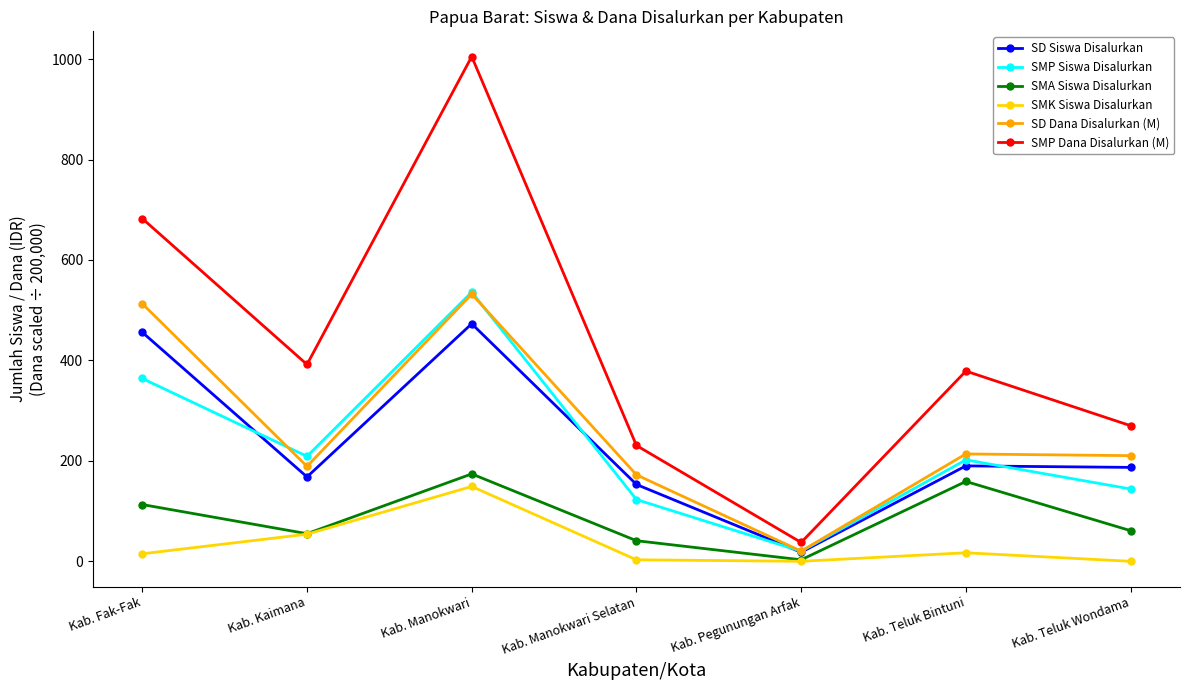

What is the difference between the second highest and minimum values in the SMA Siswa Disalurkan series?

156.0